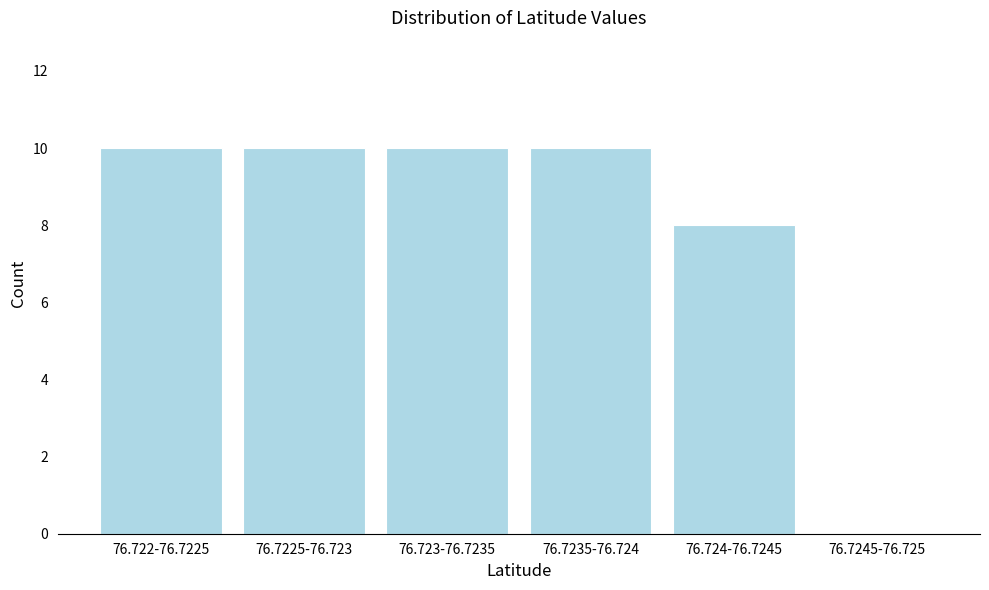

Reading left to right, extract all data points from this chart.

76.722-76.7225=10	76.7225-76.723=10	76.723-76.7235=10	76.7235-76.724=10	76.724-76.7245=8	76.7245-76.725=0